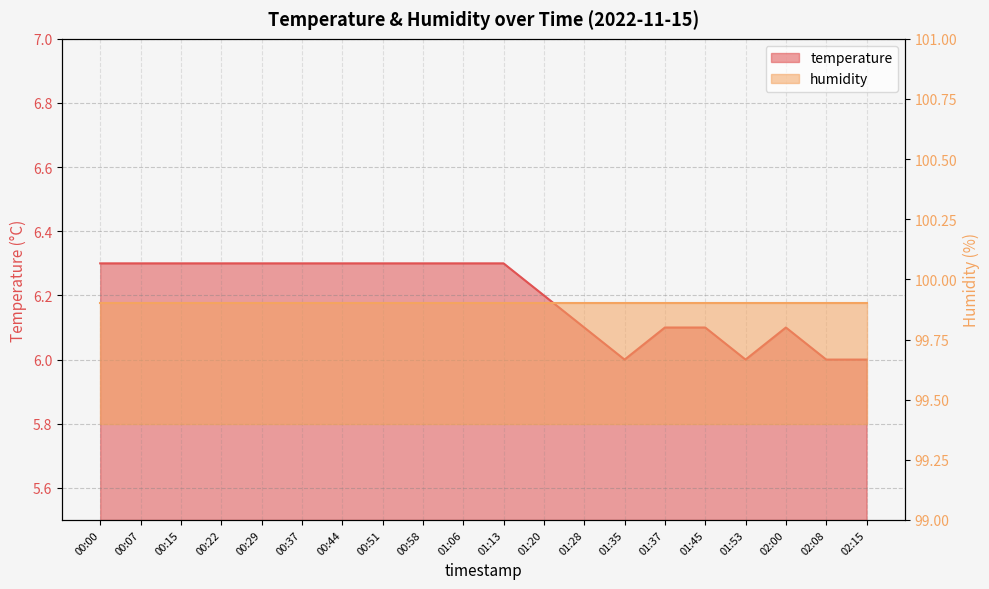

Reading right to left, extract all data points from this chart.

6.0	6.0	6.1	6.0	6.1	6.1	6.0	6.1	6.2	6.3	6.3	6.3	6.3	6.3	6.3	6.3	6.3	6.3	6.3	6.3